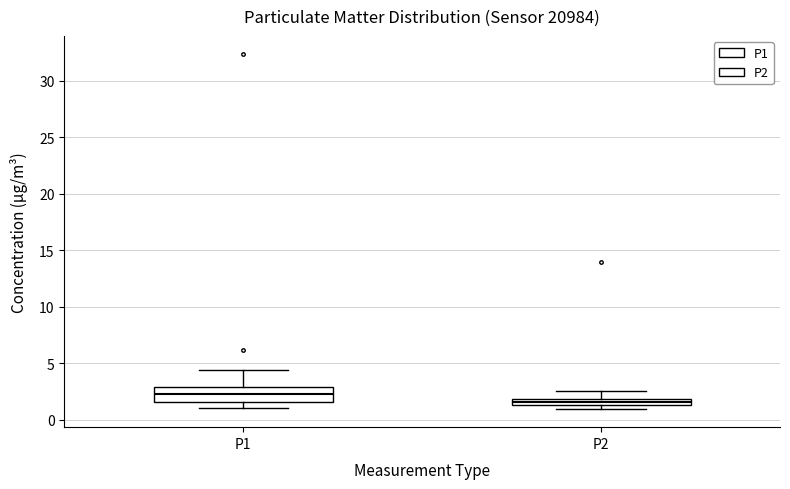

Which box's median line is the highest?

P1